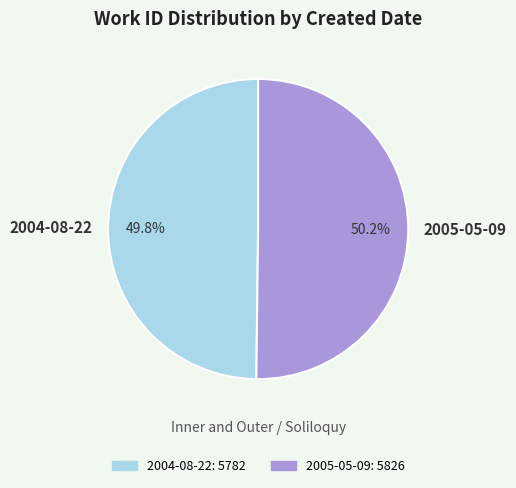

What percentage is the 2005-05-09 slice, to the nearest percent?

50%